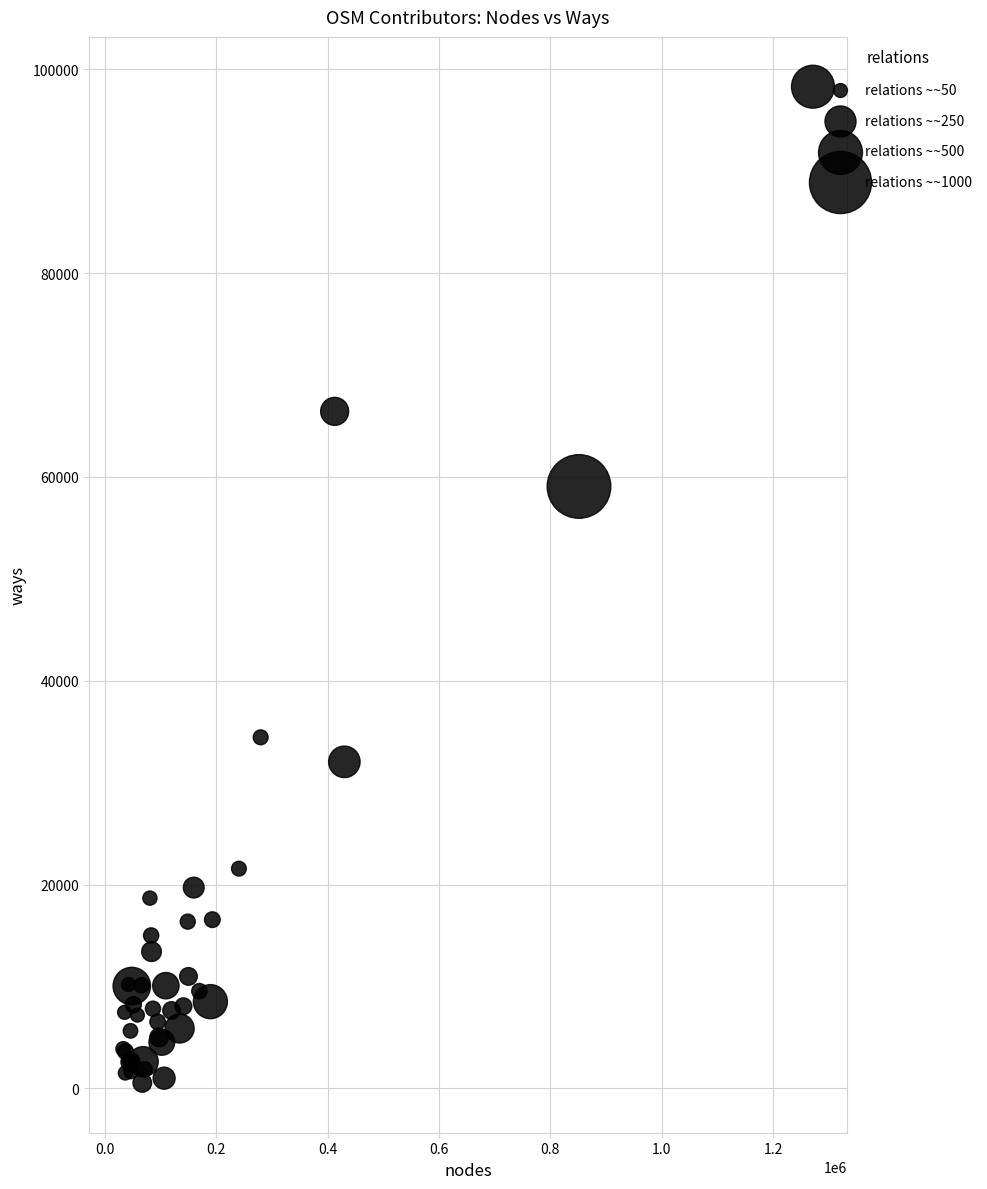

What Y value in the scatter plot is closest to 49415?

59065